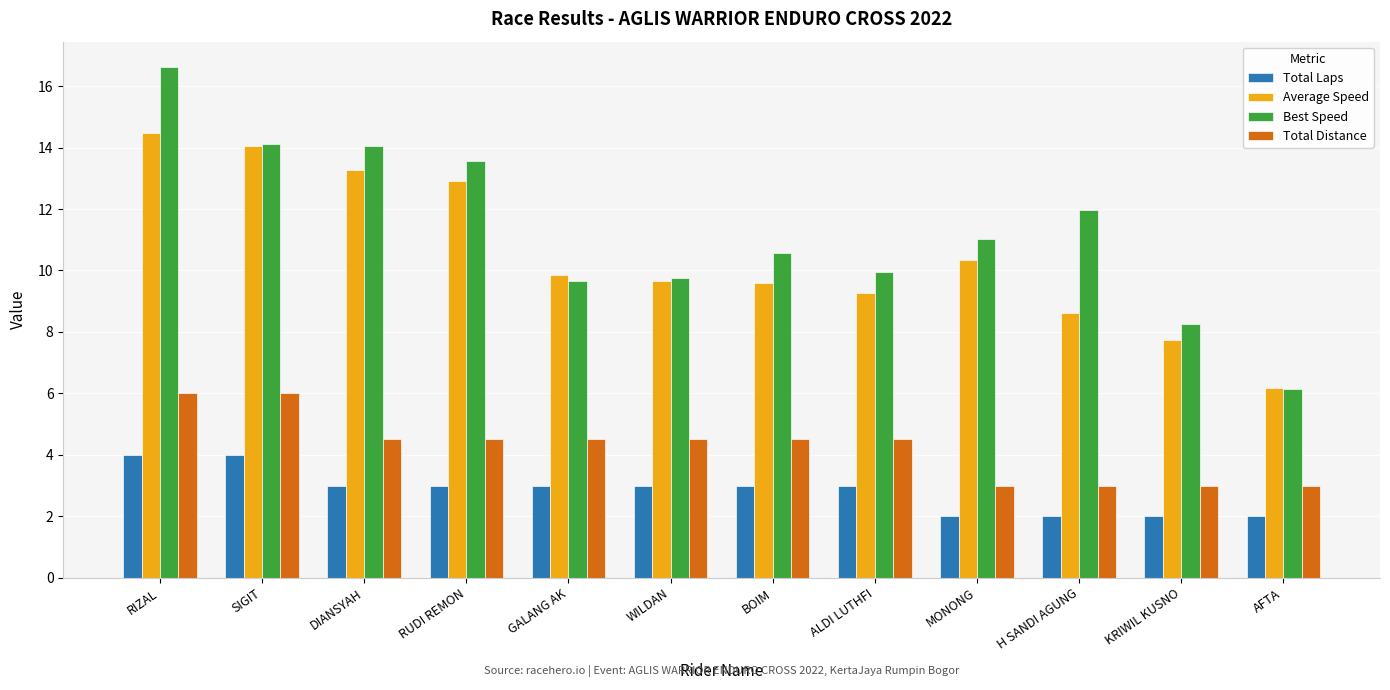

What is the smallest value displayed?

2.0